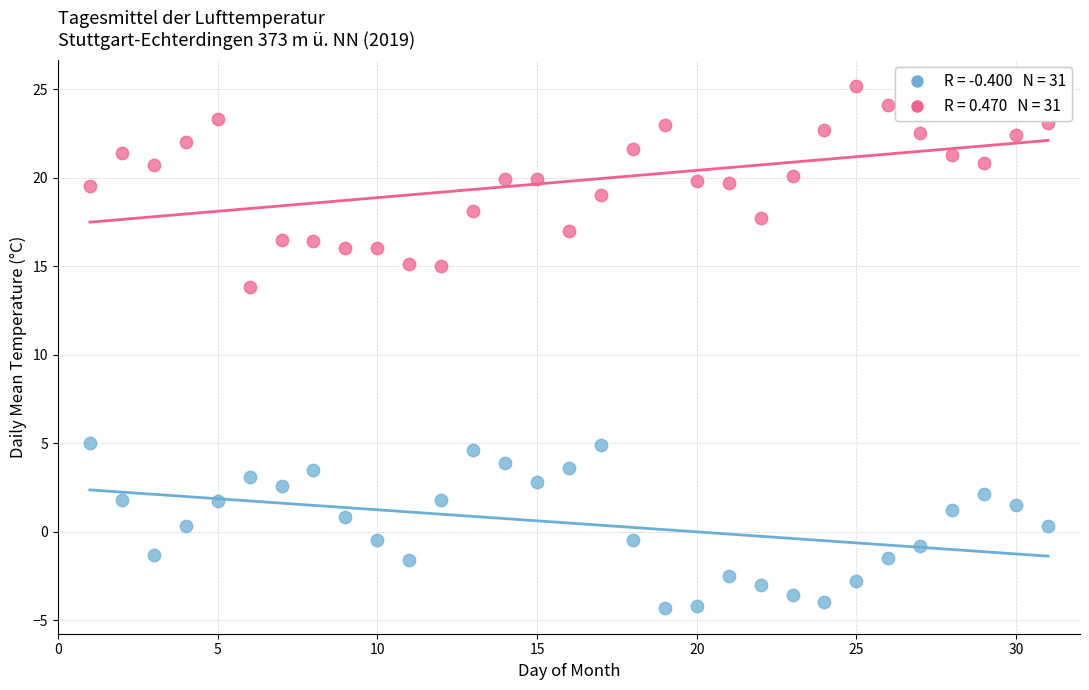

Across all data points, what is the range of Y values (max minus min)?

29.5